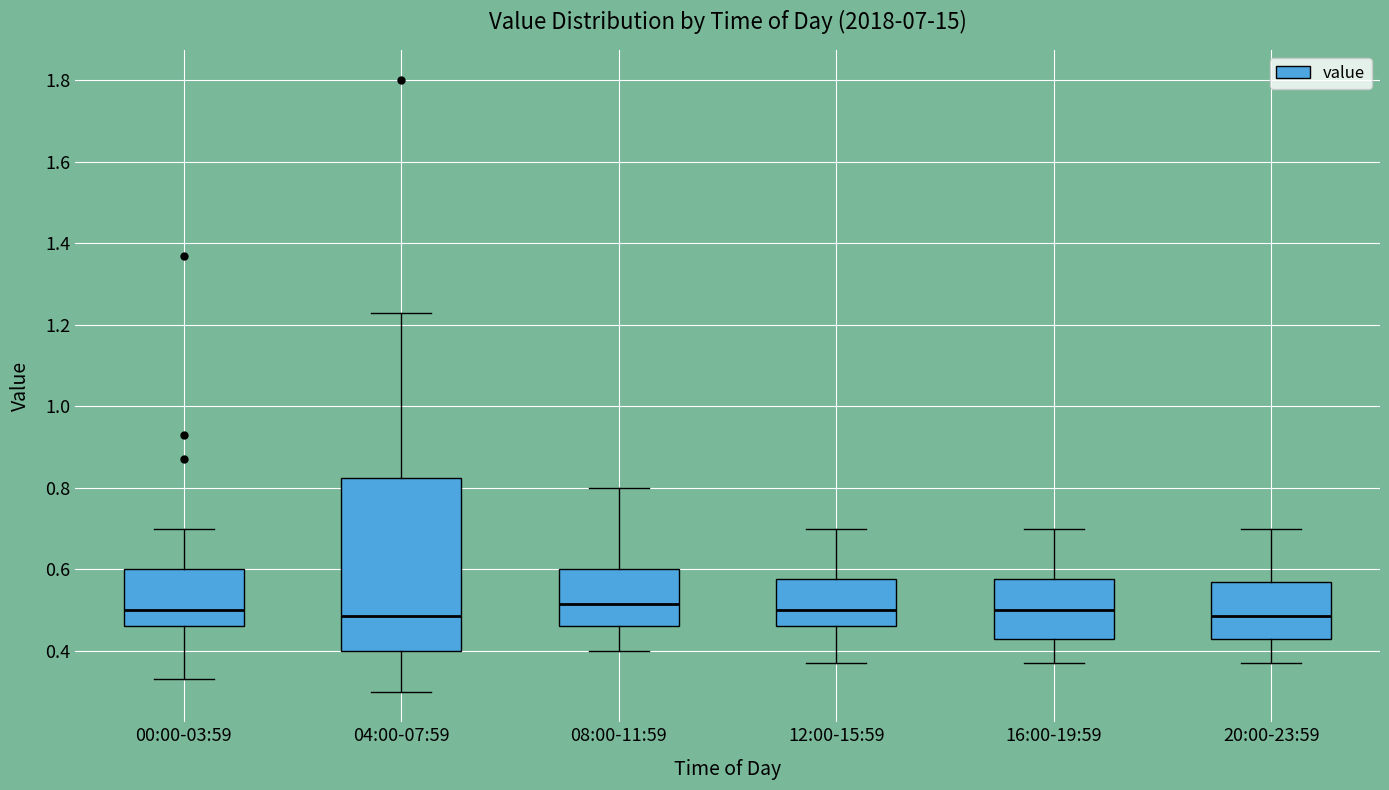

Reading left to right, read every box against the y-axis: the position of its median line, the range the box covers, and the ends of its whiskers. The values are not printed on the chart, so give them approximately, as read against the axis.

00:00-03:59: median 0.50, box 0.46 to 0.60, whiskers 0.34 to 0.70
04:00-07:59: median 0.48, box 0.40 to 0.82, whiskers 0.30 to 1.24
08:00-11:59: median 0.52, box 0.46 to 0.60, whiskers 0.40 to 0.80
12:00-15:59: median 0.50, box 0.46 to 0.58, whiskers 0.38 to 0.70
16:00-19:59: median 0.50, box 0.44 to 0.58, whiskers 0.38 to 0.70
20:00-23:59: median 0.48, box 0.44 to 0.58, whiskers 0.38 to 0.70